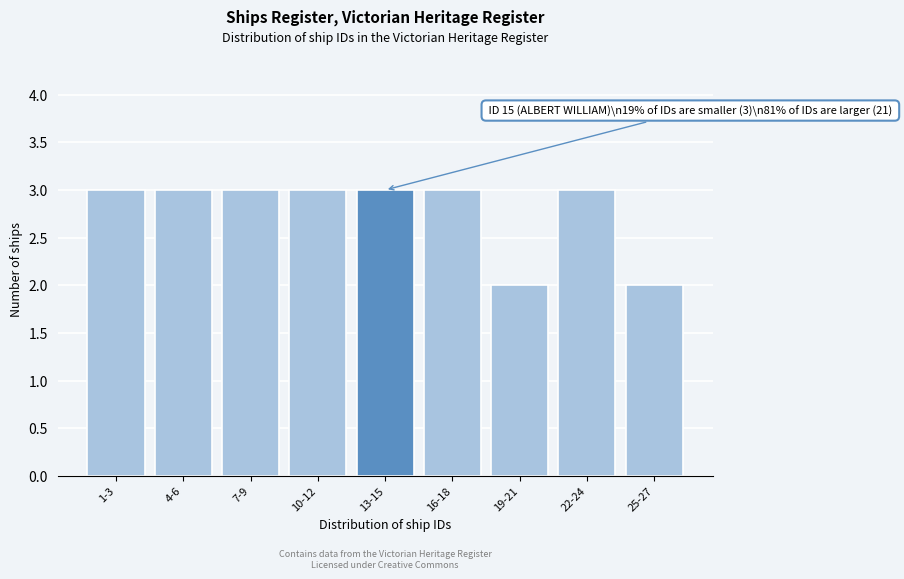

Reading left to right, list all the values displayed in this chart.

1-3=3	4-6=3	7-9=3	10-12=3	13-15=3	16-18=3	19-21=2	22-24=3	25-27=2